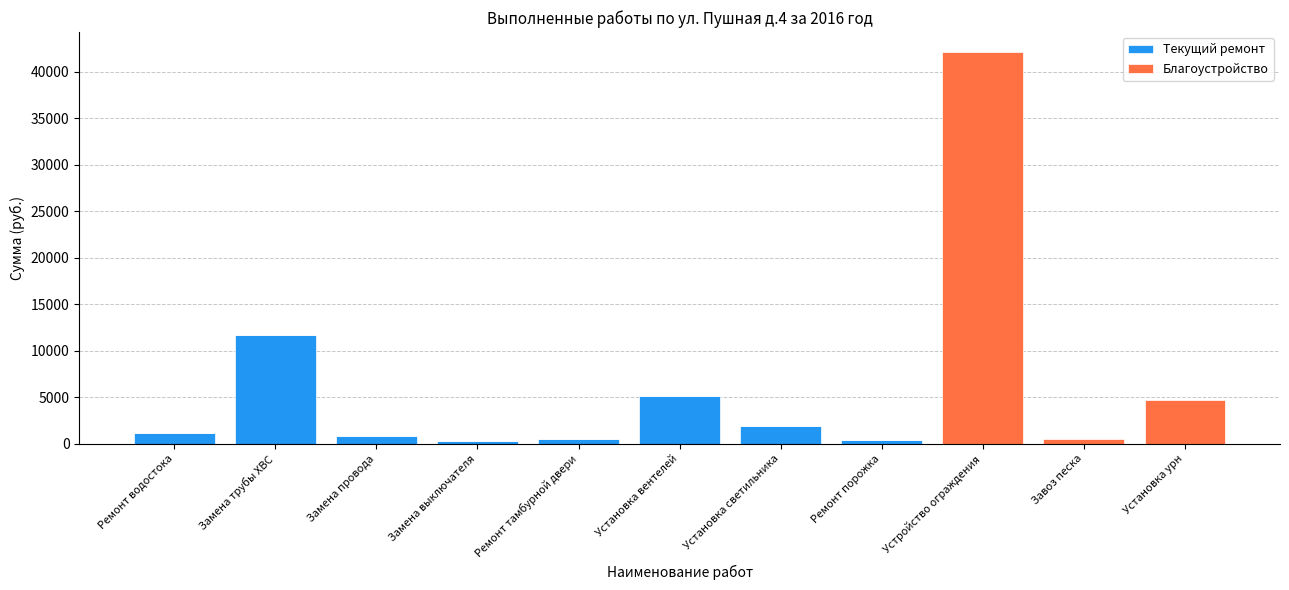

The value of Текущий ремонт at Устройство ограждения is 0. True or false?

True